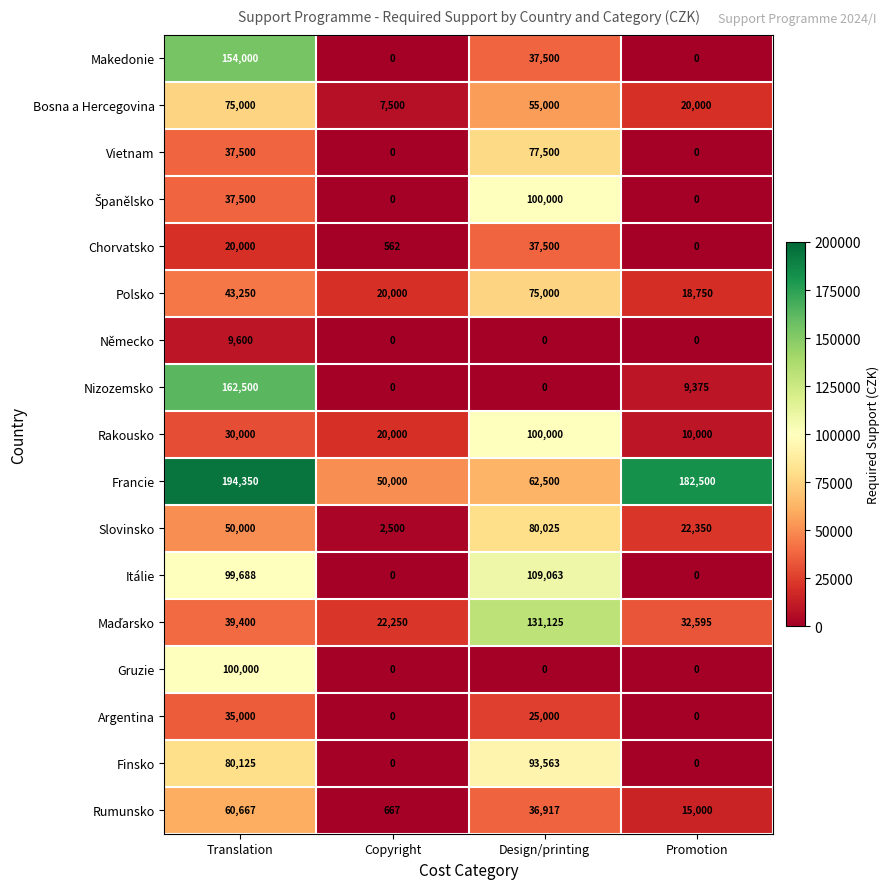

How many Rumunsko values are between 15000 and 60667?

3